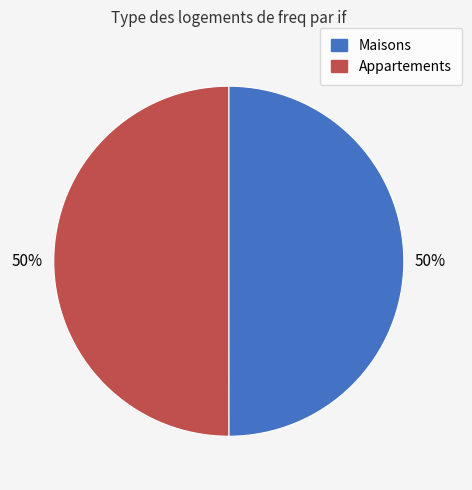

Does any single category account for the majority?

No